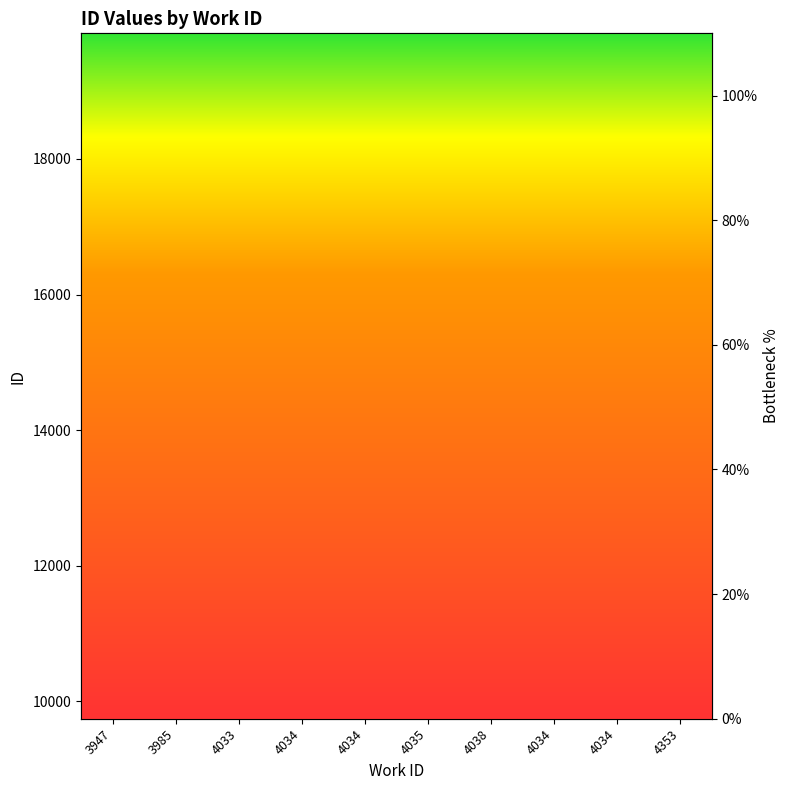

What is the change in value from 4035 to 4034?

+37.4